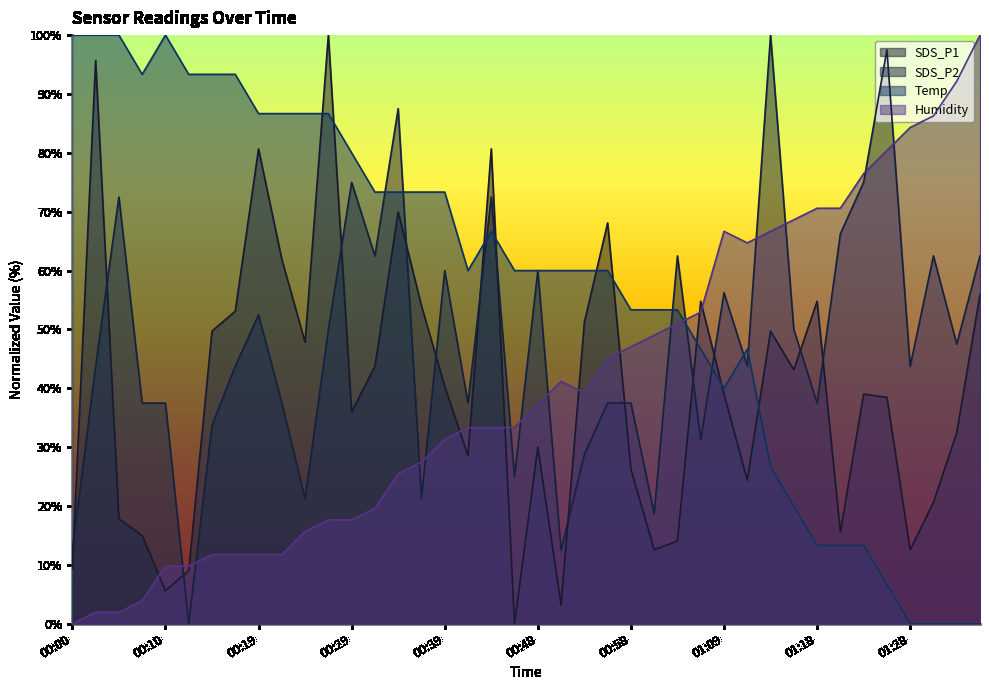

What is the value of the Humidity point at the 38th from the left?

86.3